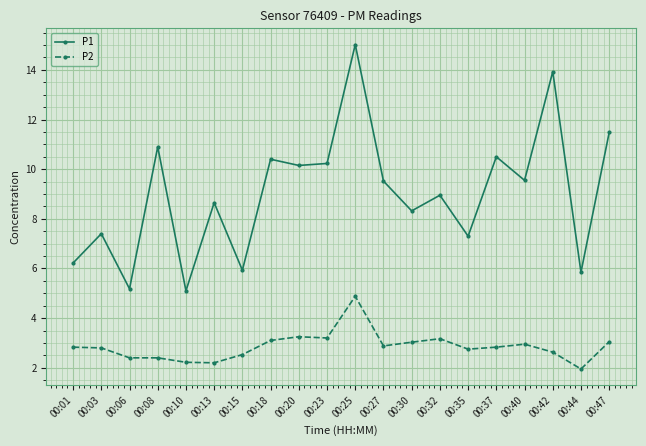

What is the value of the P2 point at the 18th from the left?

2.6